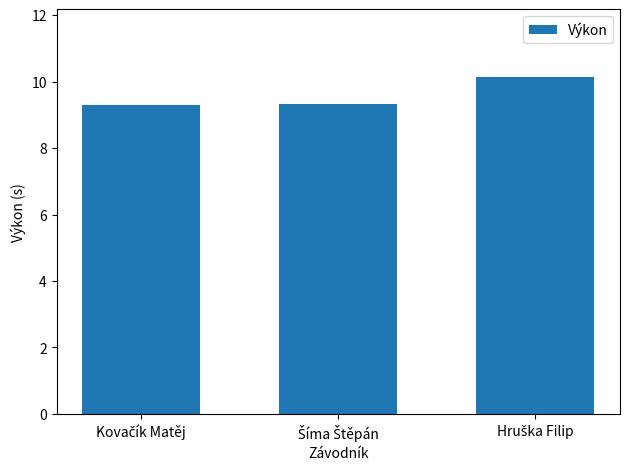

What is the minimum value shown in the chart?

9.3